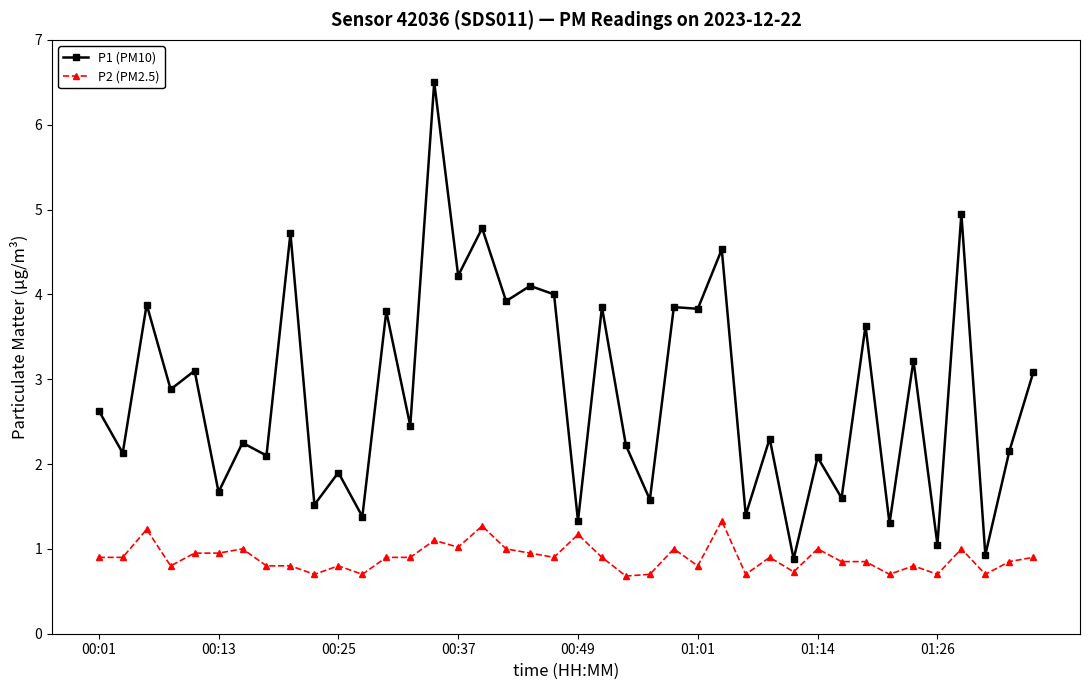

What is the maximum value shown in the chart?

6.5